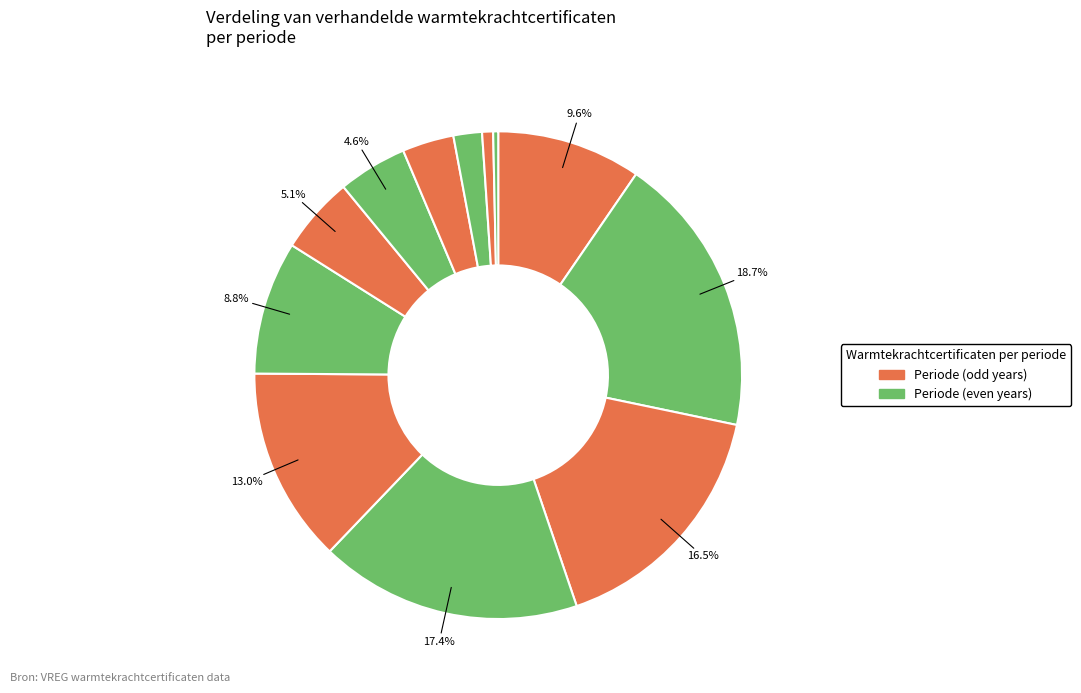

To the nearest percent, what is the difference between the largest and smallest slice percentages?

18%